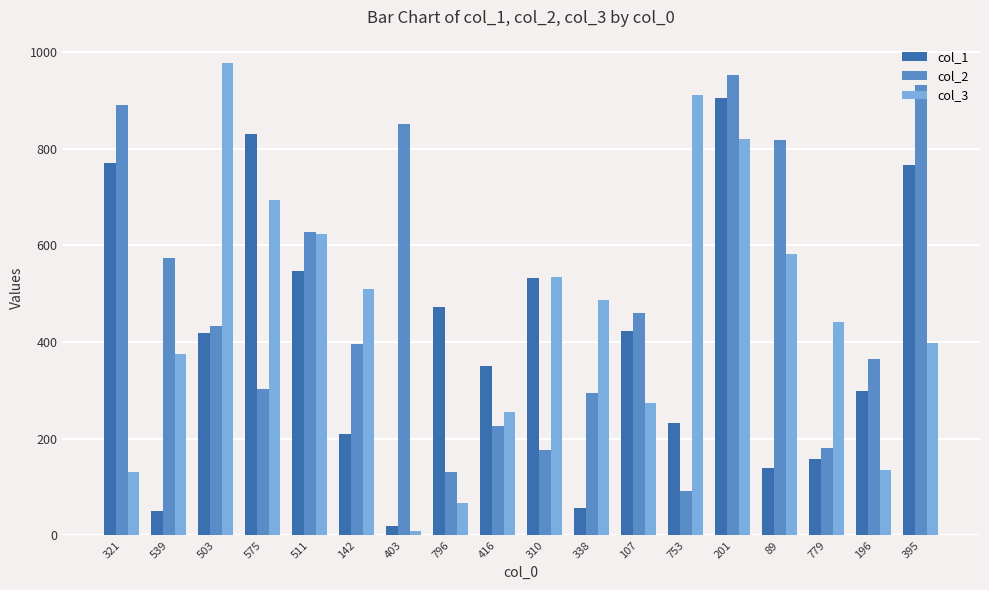

How many series are shown in this chart?

3